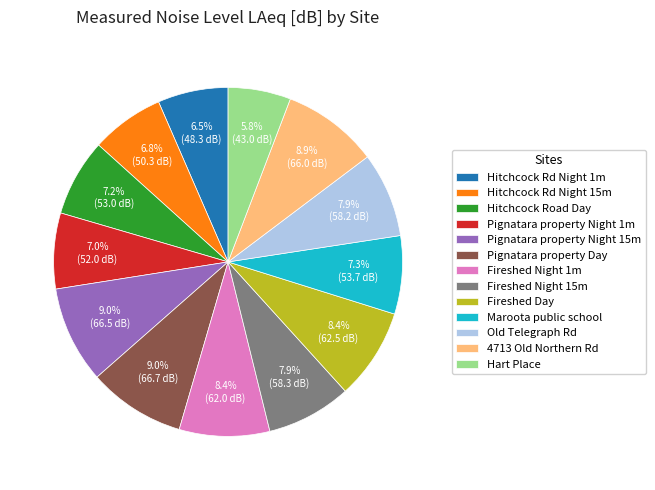

How many segments does this pie chart have?

13